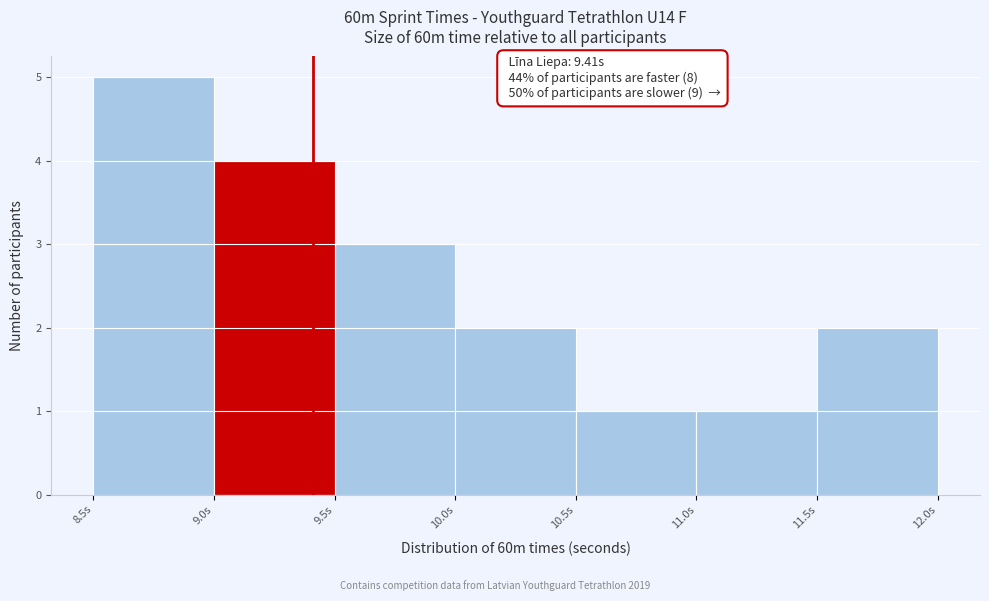

Which range on the x-axis has the tallest bar?

8.5 to 9.0